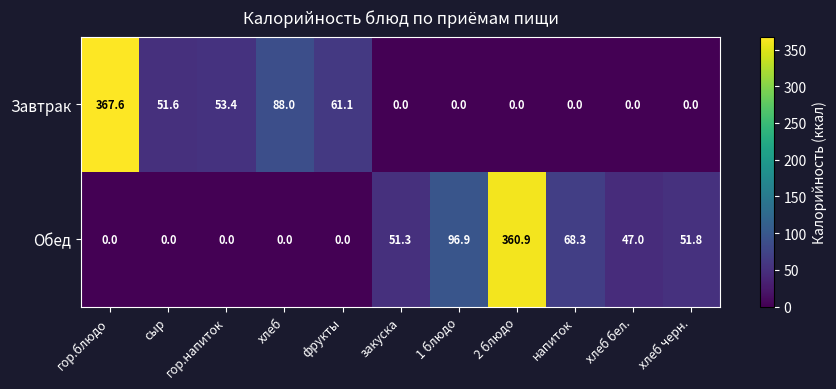

List the series in order of their peak value, lowest first.

Обед, Завтрак